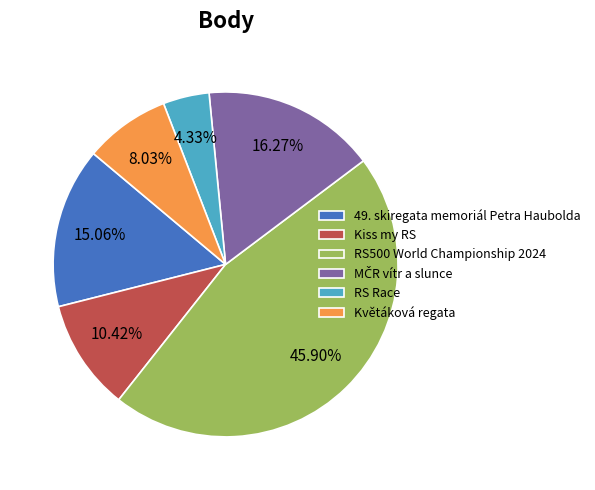

What percentage is the 49. skiregata memoriál Petra Haubolda slice, to the nearest percent?

15%